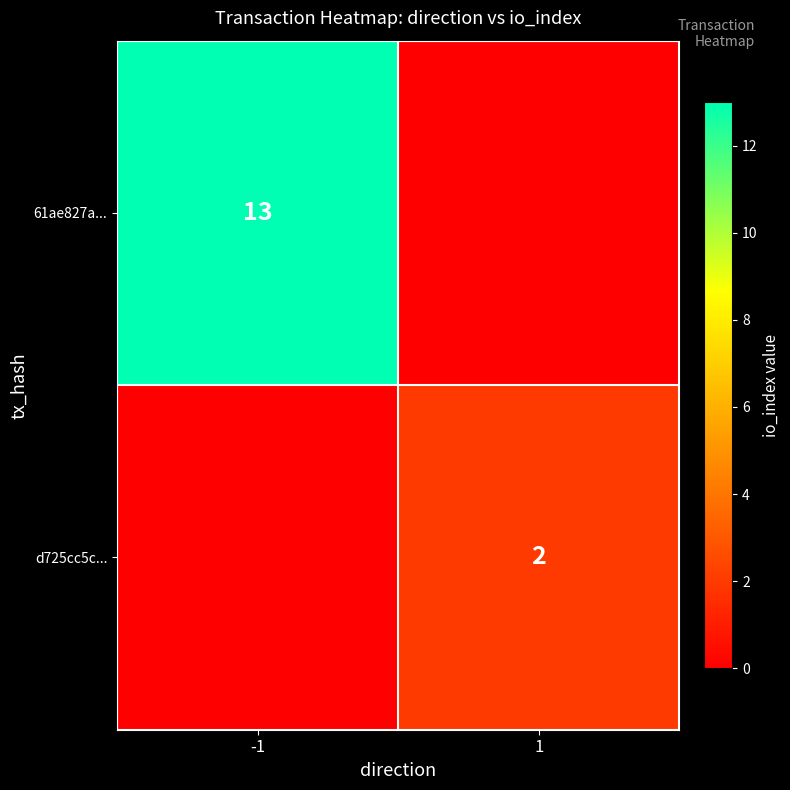

At how many categories does at least one series exceed 8?

1